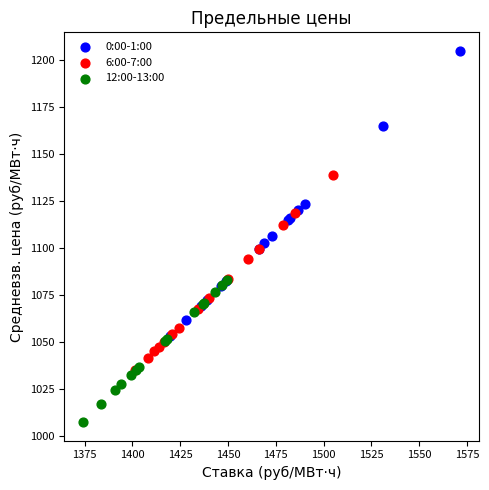

Which series reaches the maximum Y coordinate?

0:00-1:00